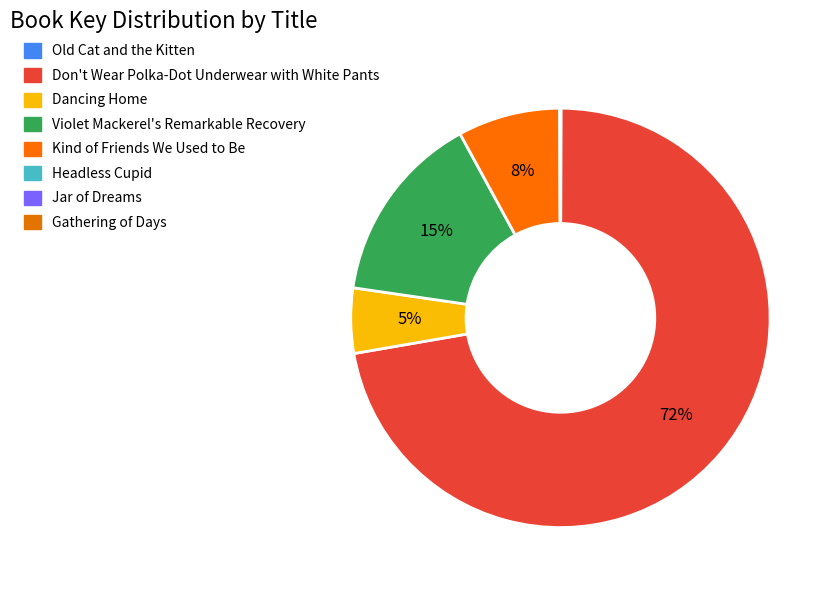

Rank the categories by value from highest to lowest.

Don't Wear Polka-Dot Underwear with White Pants, Violet Mackerel's Remarkable Recovery, Kind of Friends We Used to Be, Dancing Home, Old Cat and the Kitten, Headless Cupid, Jar of Dreams, Gathering of Days